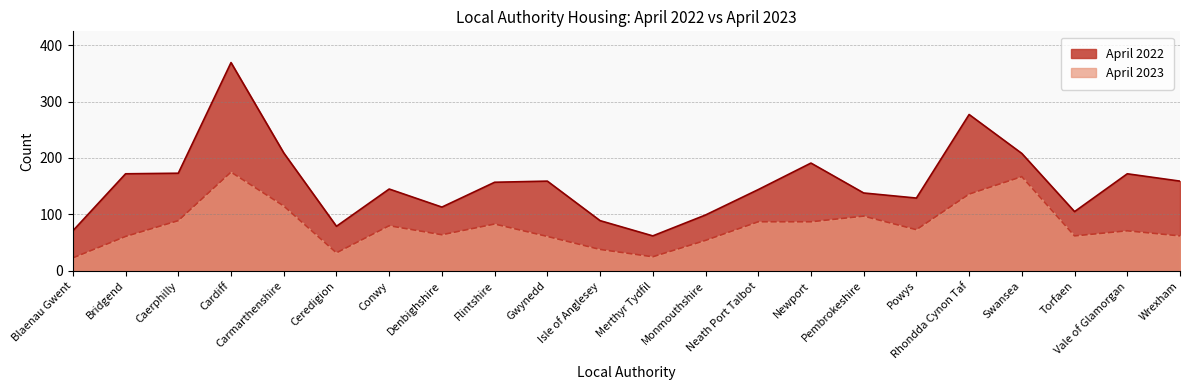

Rank the series by their average value, from lowest to highest.

April 2023, April 2022